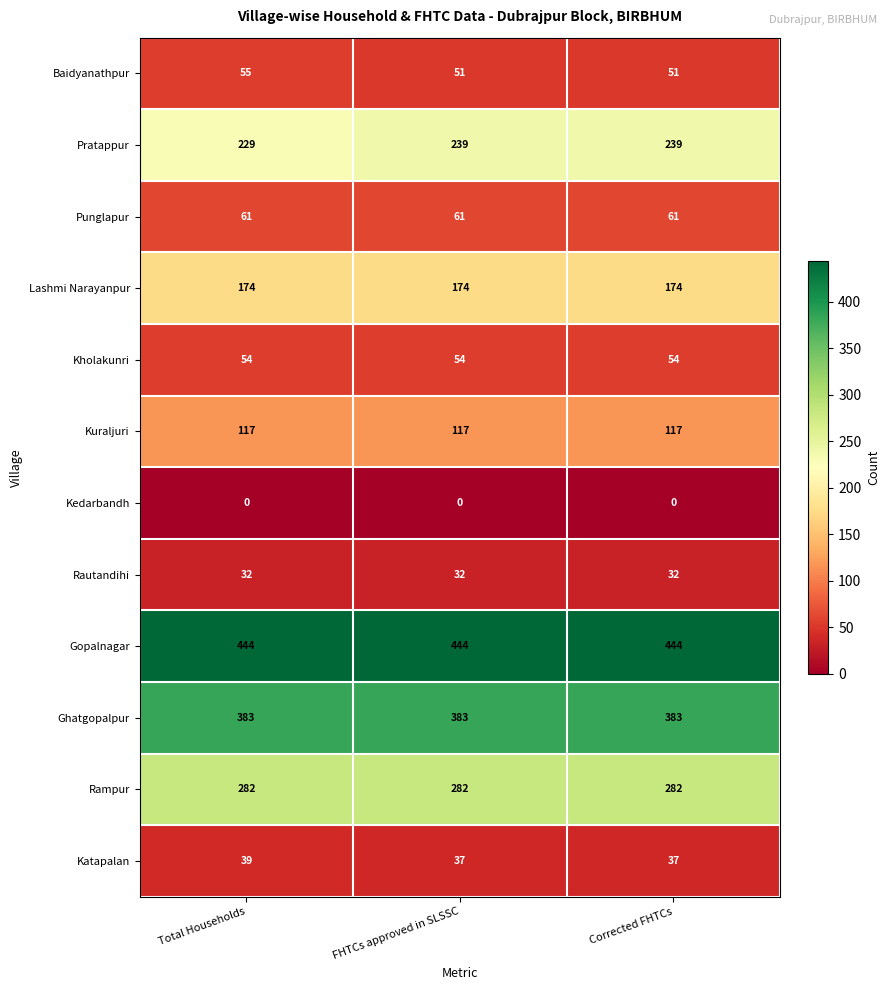

At how many categories does at least one series exceed 142?

3